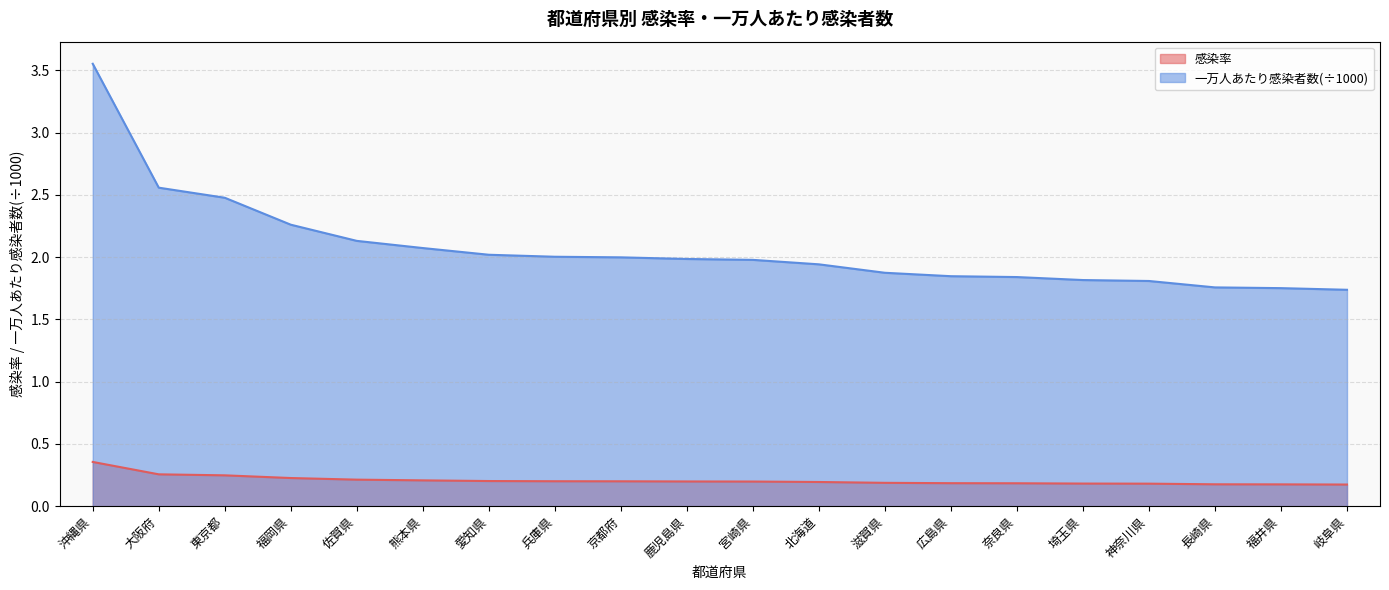

At 長崎県, list the series in order from largest to smallest.

一万人あたり感染者数(÷1000), 感染率